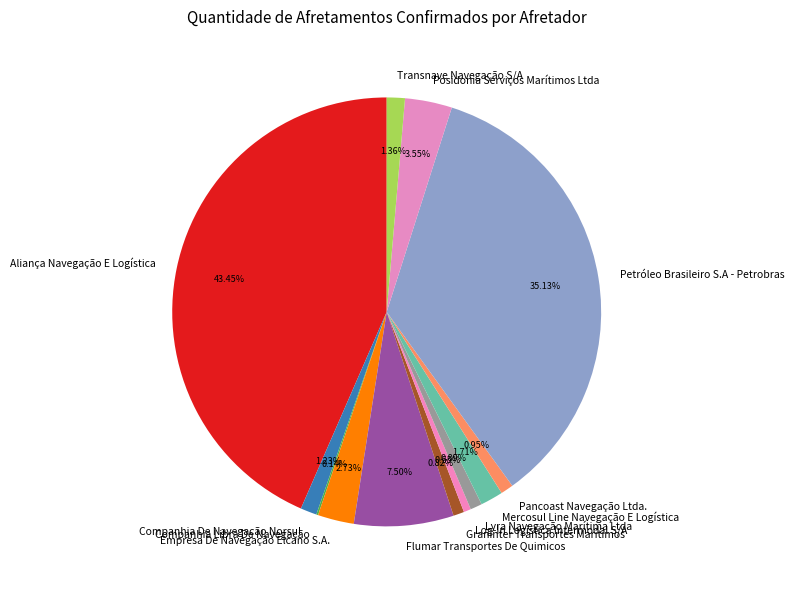

The Companhia De Navegação Norsul slice represents 11% of the pie. True or false?

False